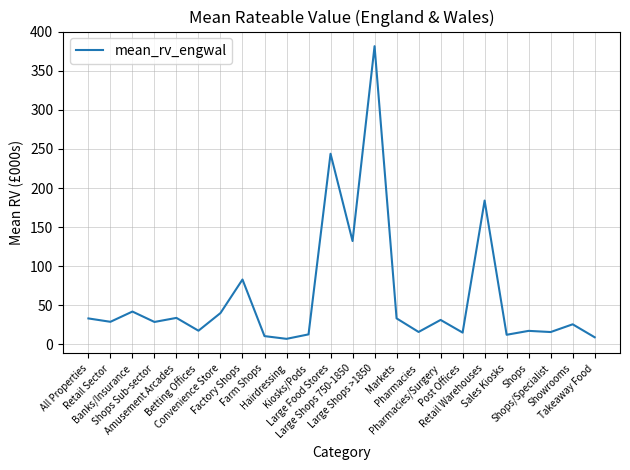

Where is the first local minimum?

Retail Sector